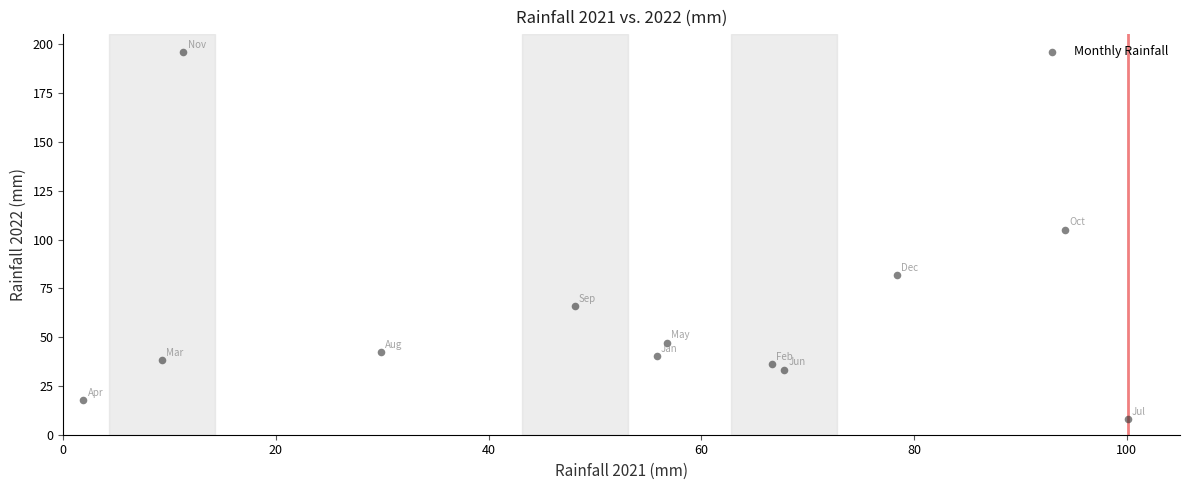

What is the range of X values (max minus min)?

98.2